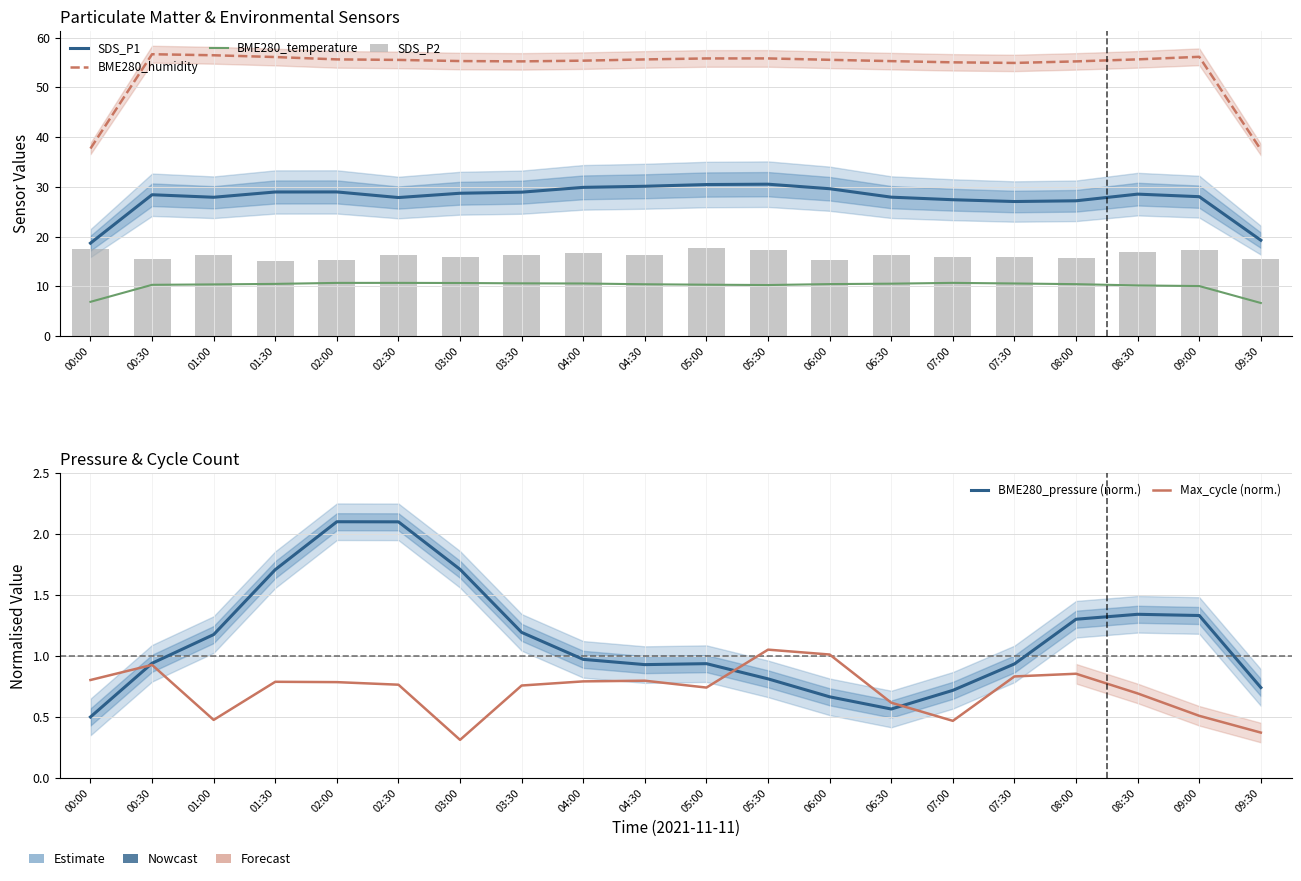

What is the smallest value displayed?

0.3